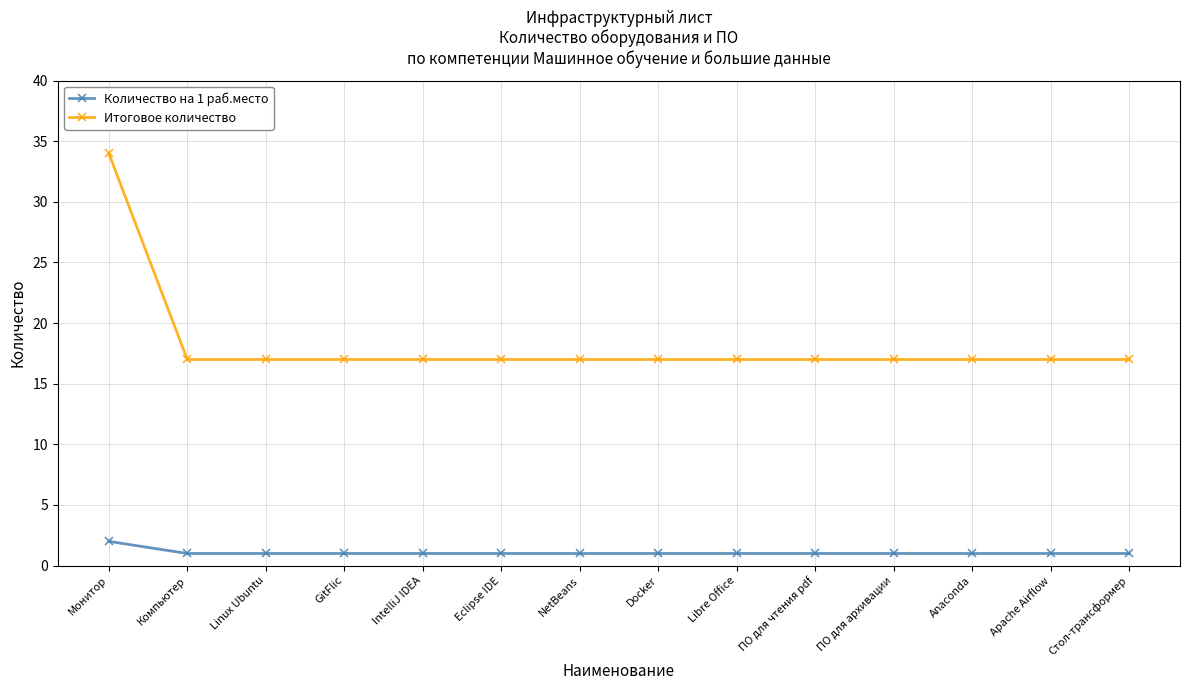

List the series in order of their peak value, lowest first.

Количество на 1 раб.место, Итоговое количество